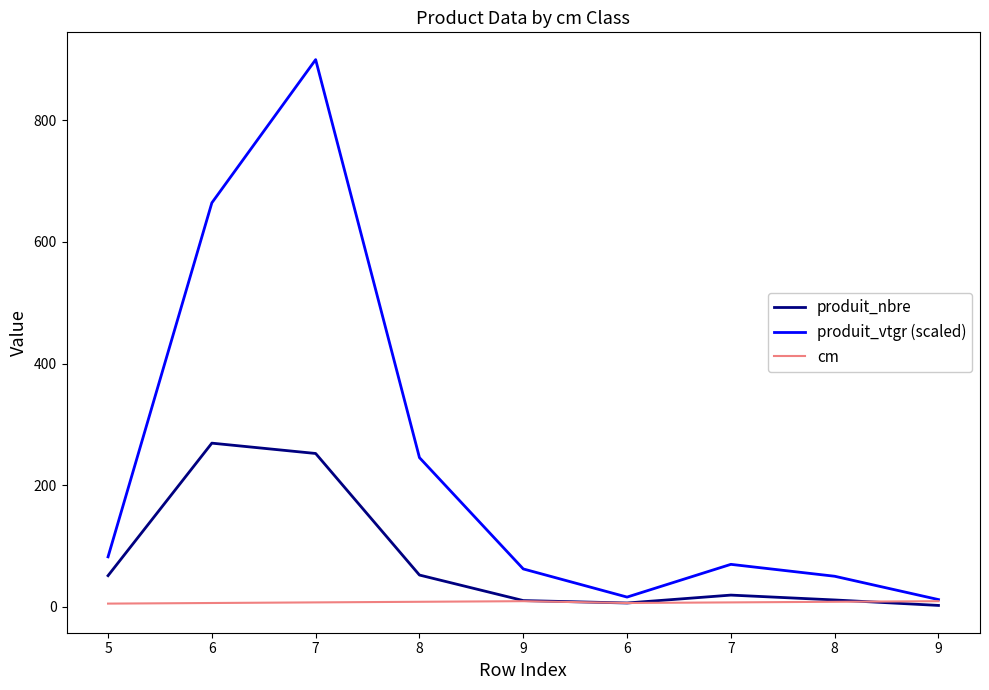

Reading left to right, list all the values displayed in this chart.

produit_nbre: 5=51.0	6=269.0	7=252.0	8=52.0	9=10.0	6=6.0	7=19.0	8=11.0	9=2.0
produit_vtgr (scaled): 5=81.9	6=664.4	7=900.0	8=245.2	9=62.1	6=15.7	7=69.6	8=50.0	9=11.6
cm: 5=5.0	6=6.0	7=7.0	8=8.0	9=9.0	6=6.0	7=7.0	8=8.0	9=9.0